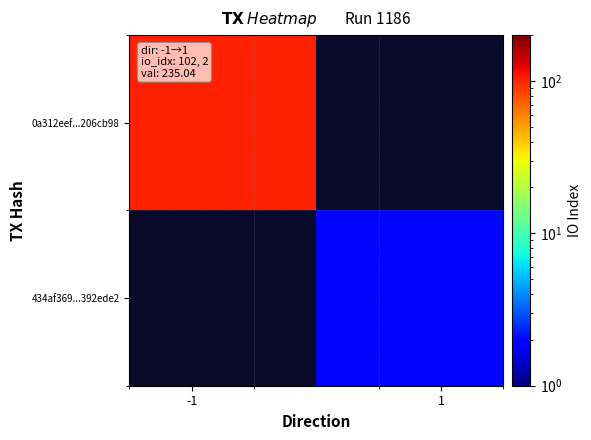

What is the greatest value displayed?

102